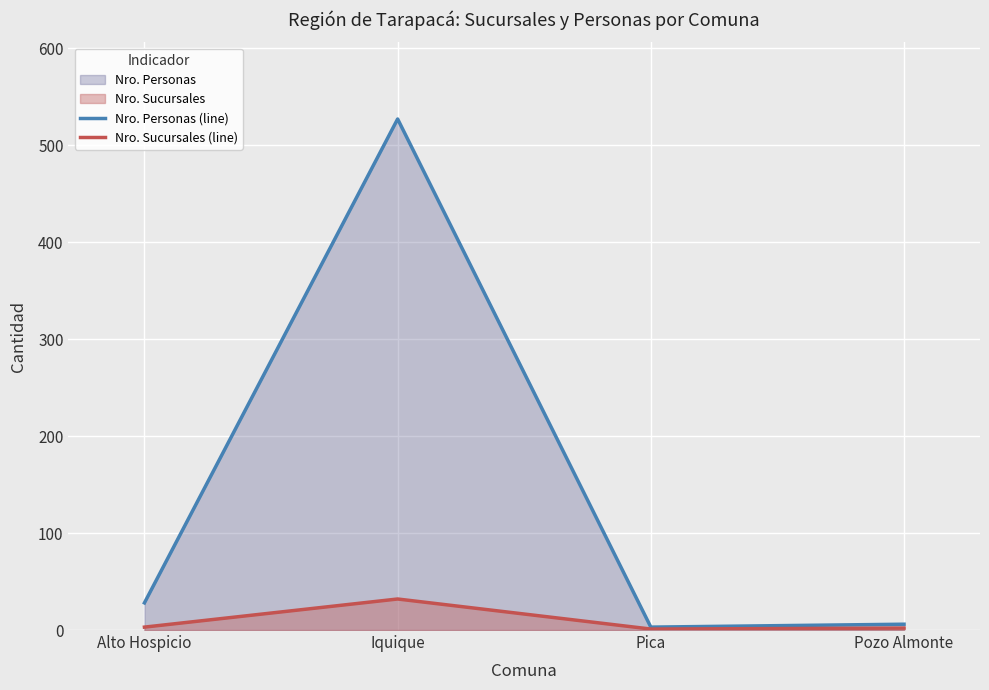

Reading right to left, what are all the values shown in this chart?

Nro. Personas (line): Pozo Almonte=6	Pica=3	Iquique=527	Alto Hospicio=28
Nro. Sucursales (line): Pozo Almonte=2	Pica=1	Iquique=32	Alto Hospicio=3